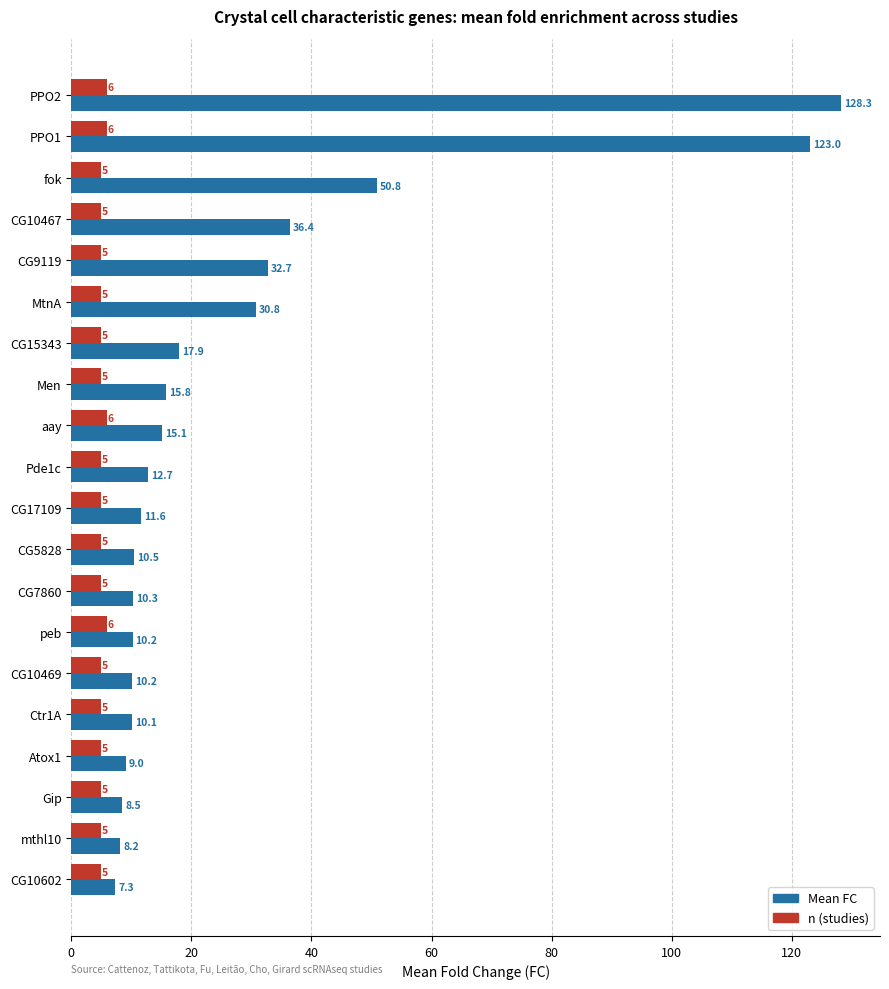

What is the difference between the maximum and minimum values in the Mean FC series?

121.0